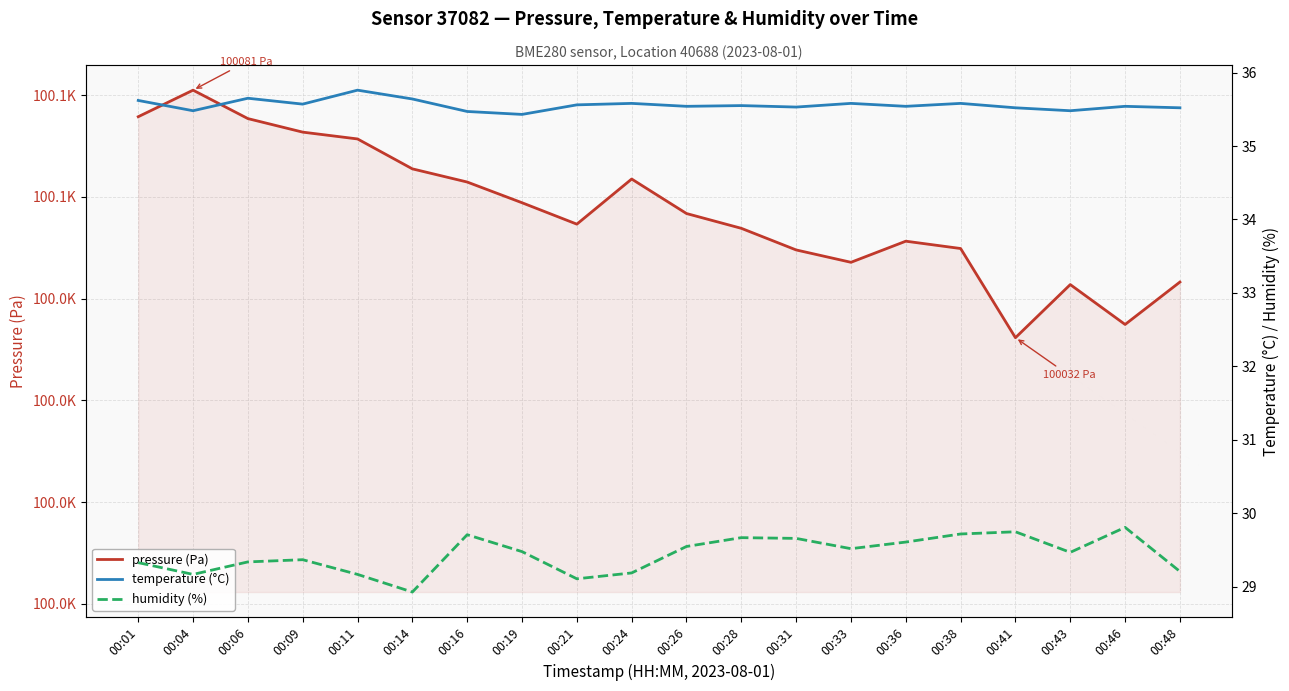

How many lines are shown in the chart?

3